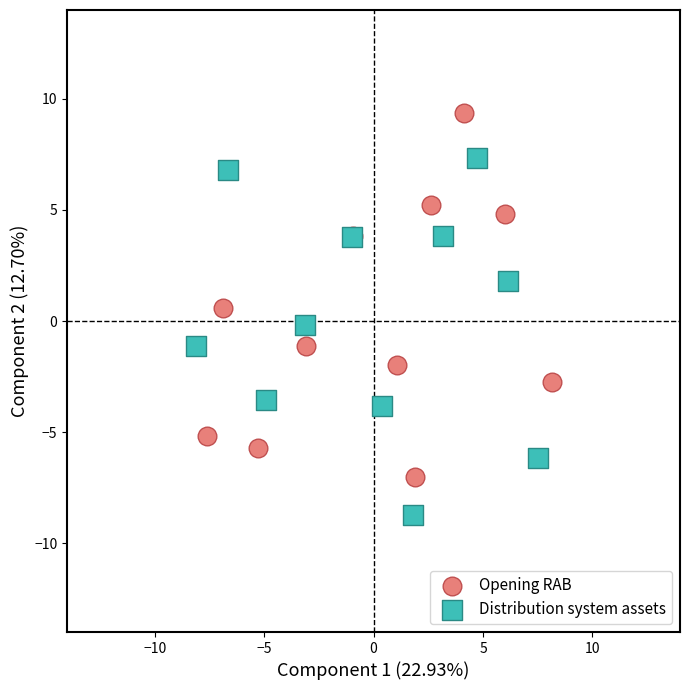

Which series reaches the minimum Y coordinate?

Distribution system assets